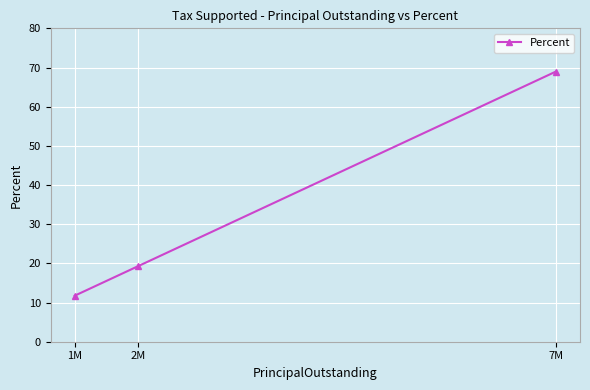

List the labels in order of value, smallest first.

1M, 2M, 7M